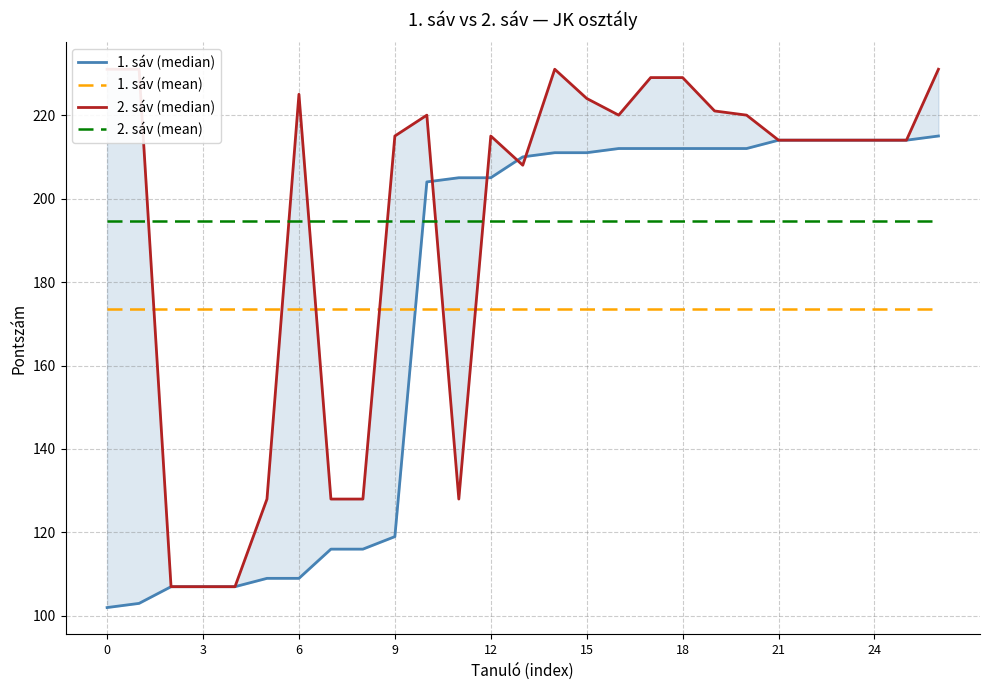

What value does the 2. sáv (mean) series have at 23?

194.6